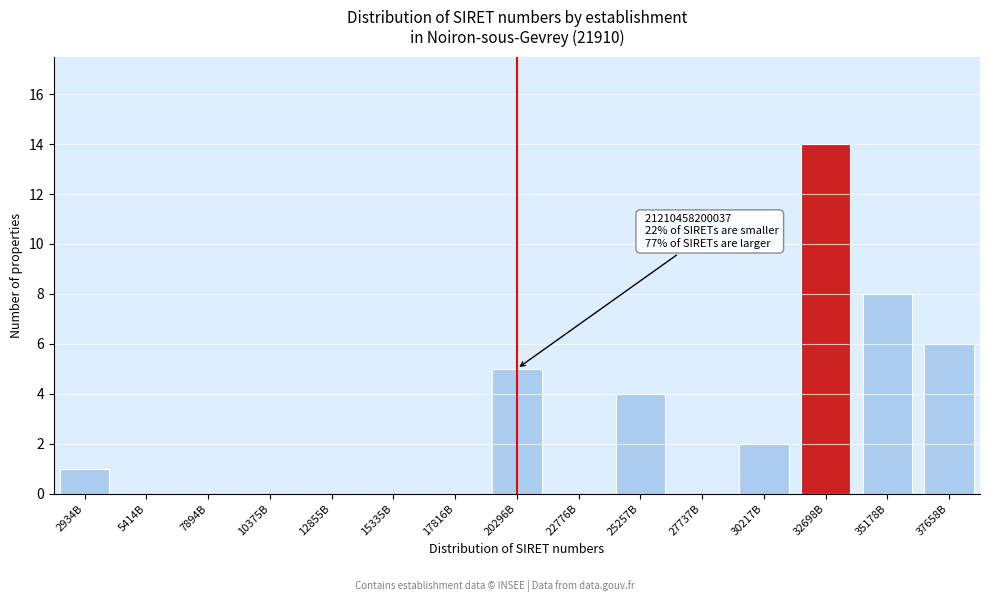

Reading left to right, what are all the values shown in this chart?

2934B=1	5414B=0	7894B=0	10375B=0	12855B=0	15335B=0	17816B=0	20296B=5	22776B=0	25257B=4	27737B=0	30217B=2	32698B=14	35178B=8	37658B=6